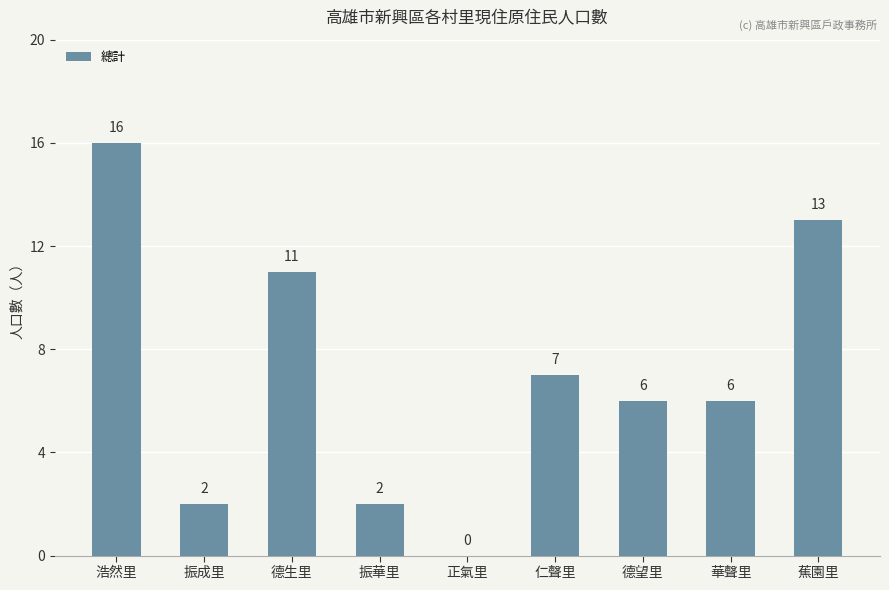

How many values are above zero?

8